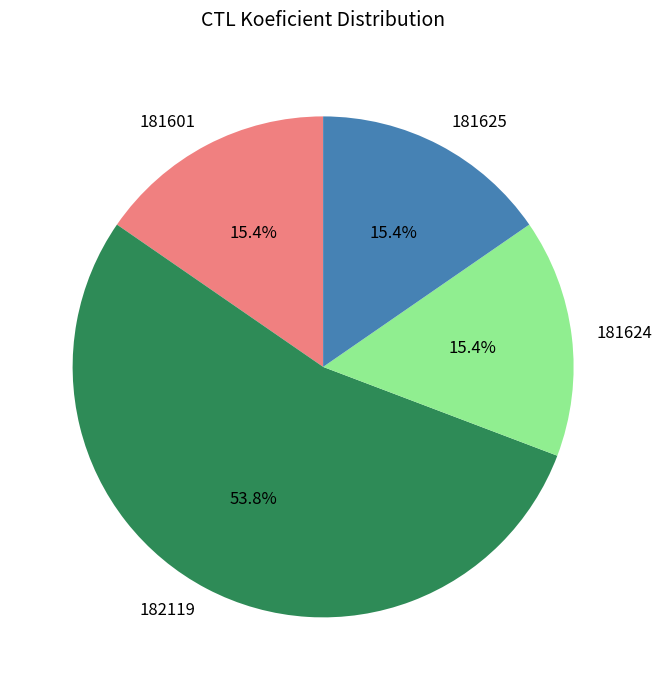

To the nearest percent, what is the average slice percentage?

25%